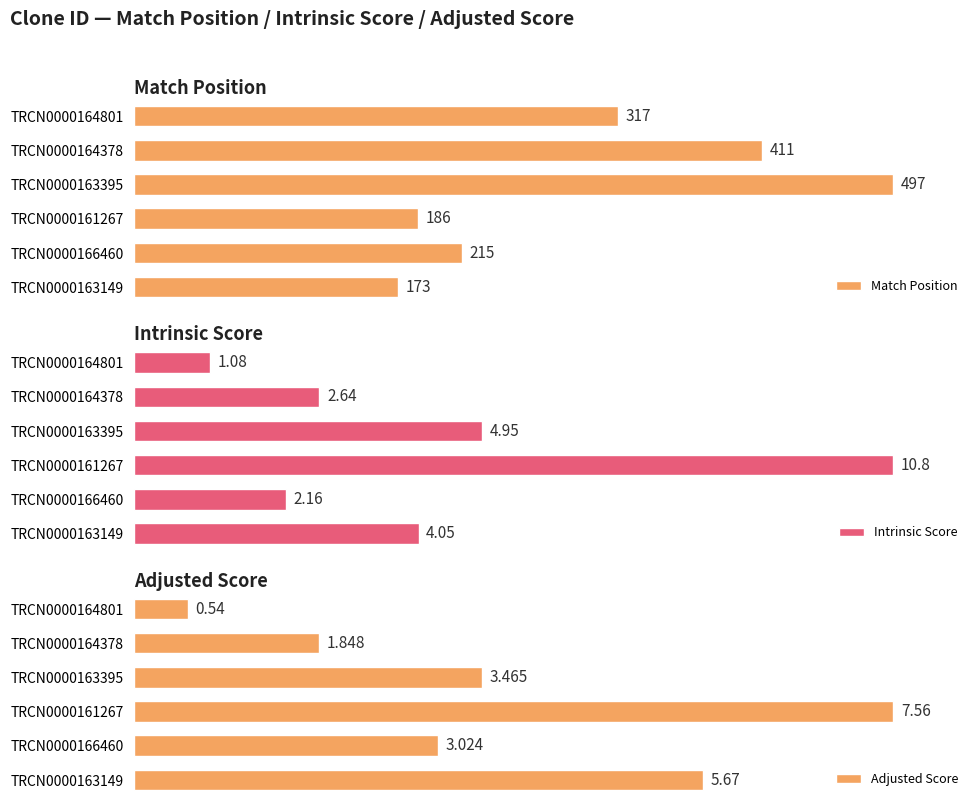

Where is Intrinsic Score nearest to the value 55?

TRCN0000163395